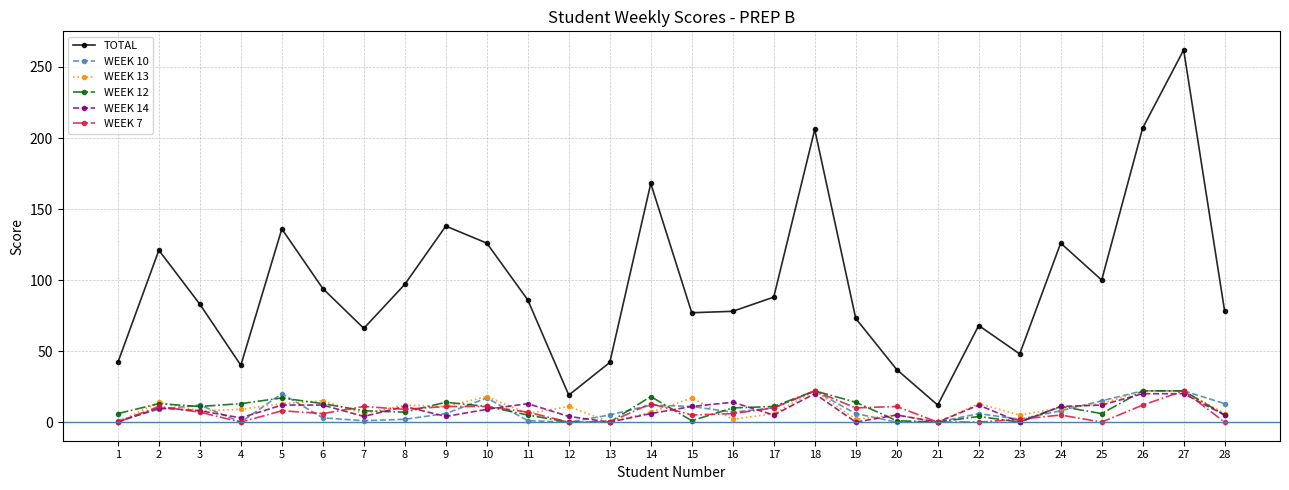

The value of TOTAL at 16 is 110. True or false?

False